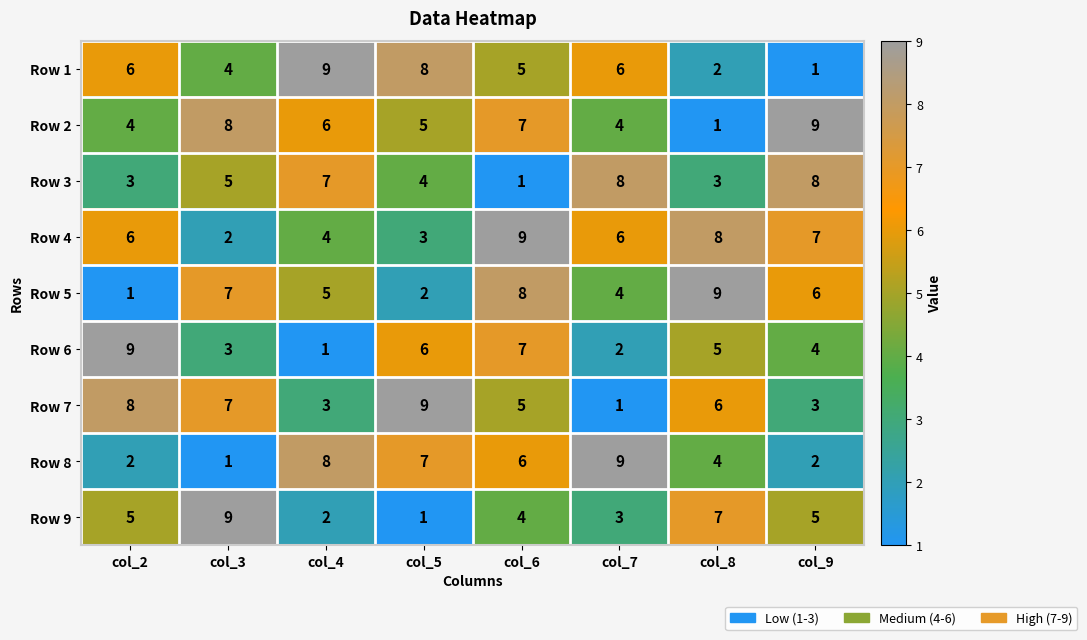

At col_9, list the series in order from largest to smallest.

Row 2, Row 3, Row 4, Row 5, Row 9, Row 6, Row 7, Row 8, Row 1